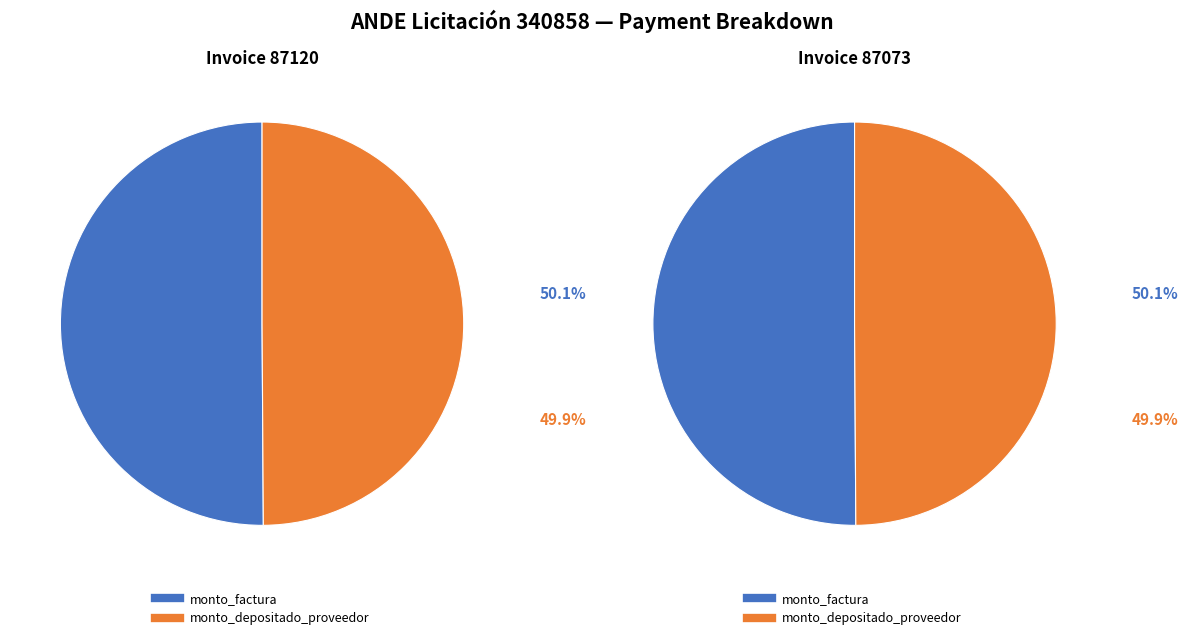

How many segments does this pie chart have?

2